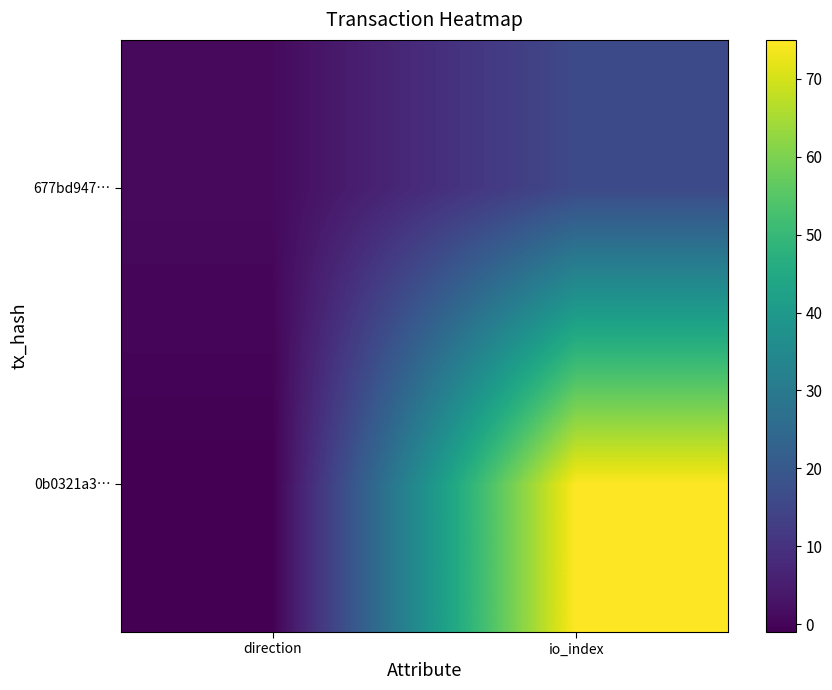

Count the number of categories in the chart.

2